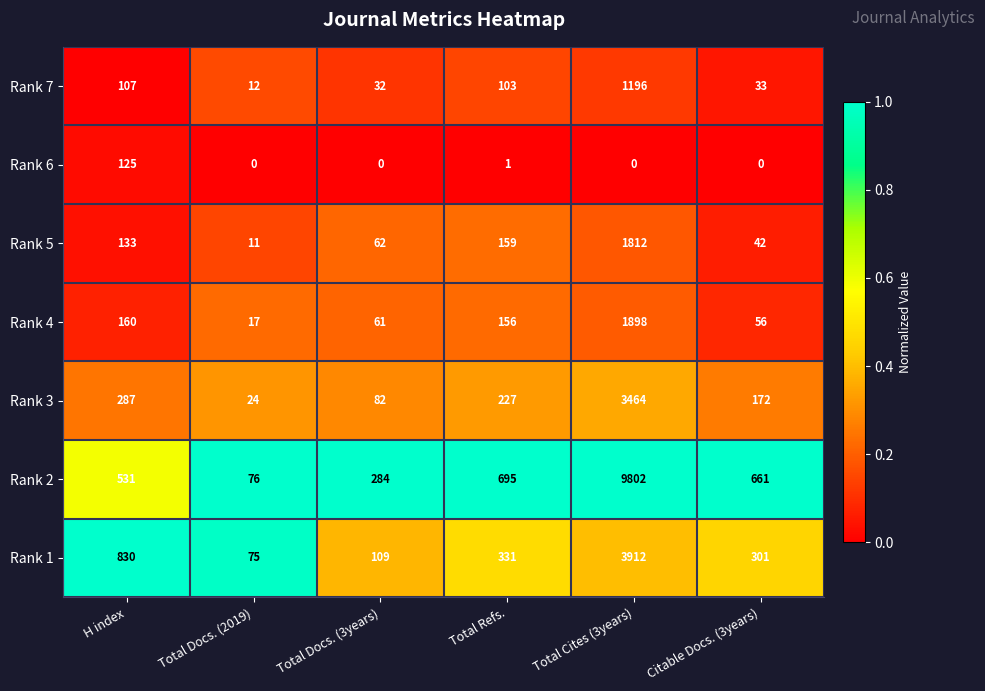

Where is Rank 4 nearest to the value 957?

H index